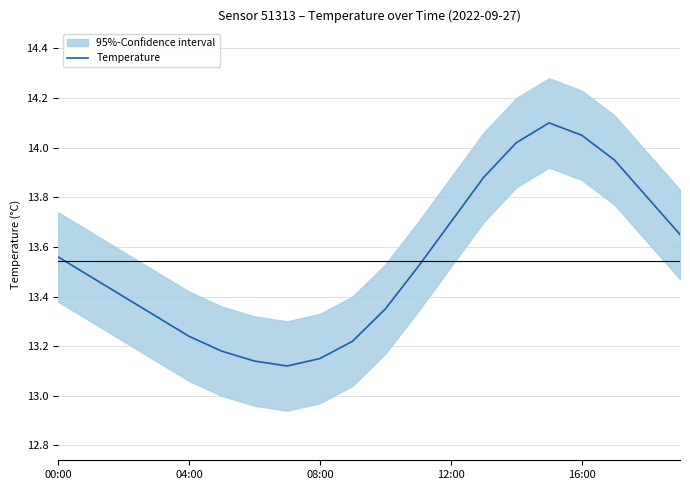

At which label is the value closest to 13?

7